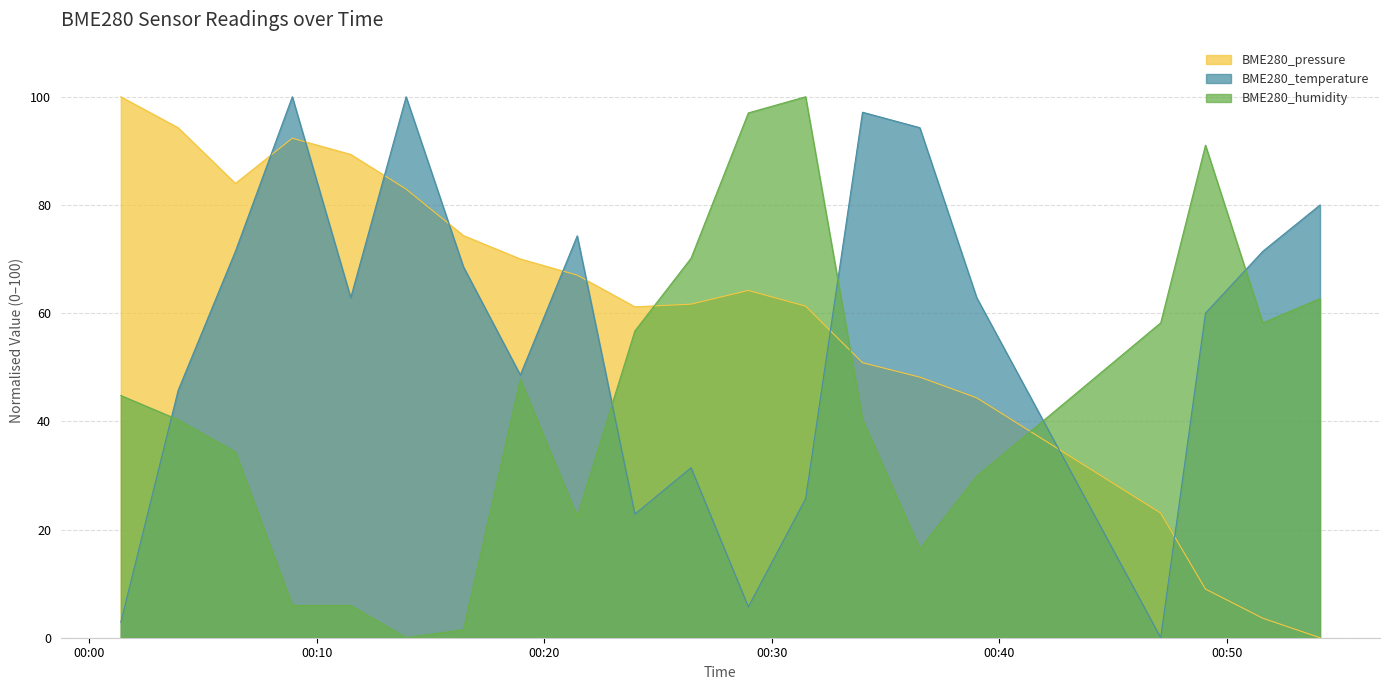

What value does the BME280_humidity series have at 2023/01/30 00:31:29?

100.0